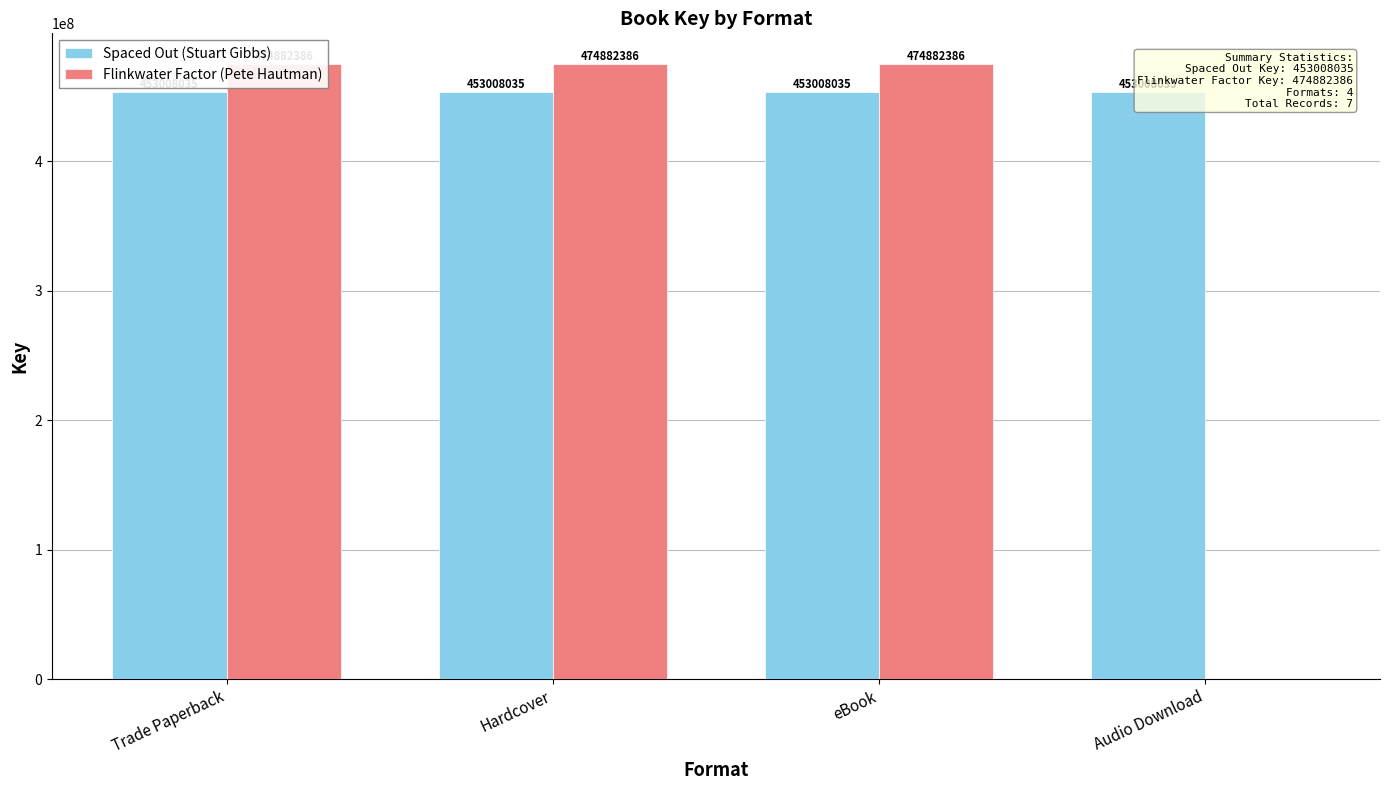

What is the sum of all Flinkwater Factor (Pete Hautman) values?

1424647158